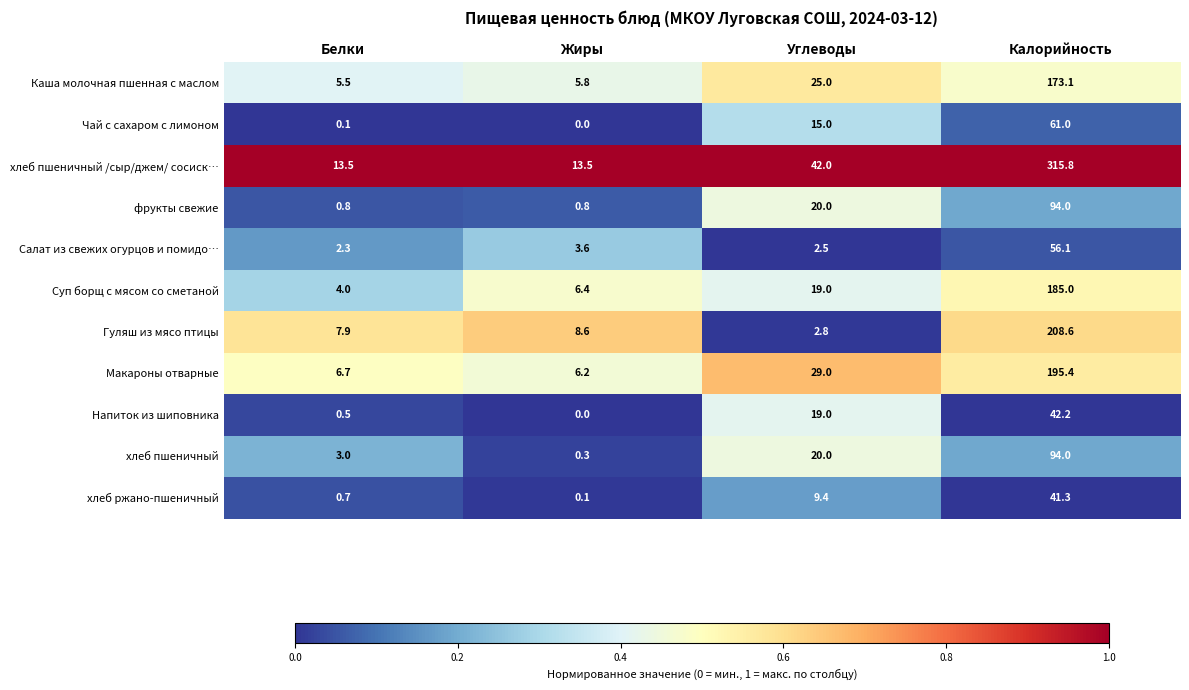

Which series changed the most between Белки and Жиры?

хлеб пшеничный